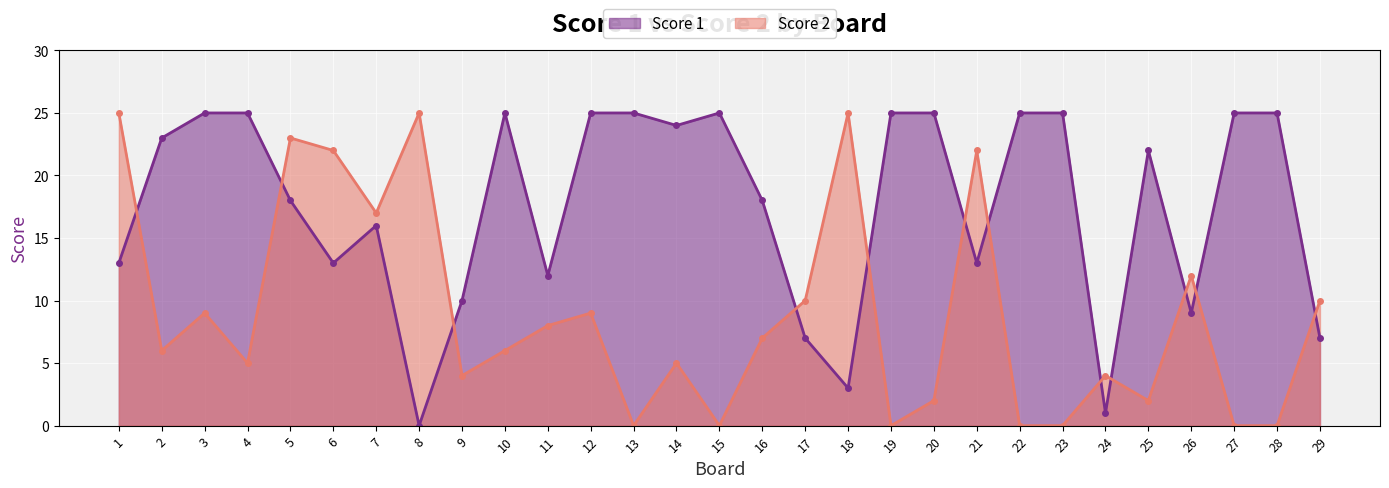

Which series has the largest range (max minus min)?

Score 1